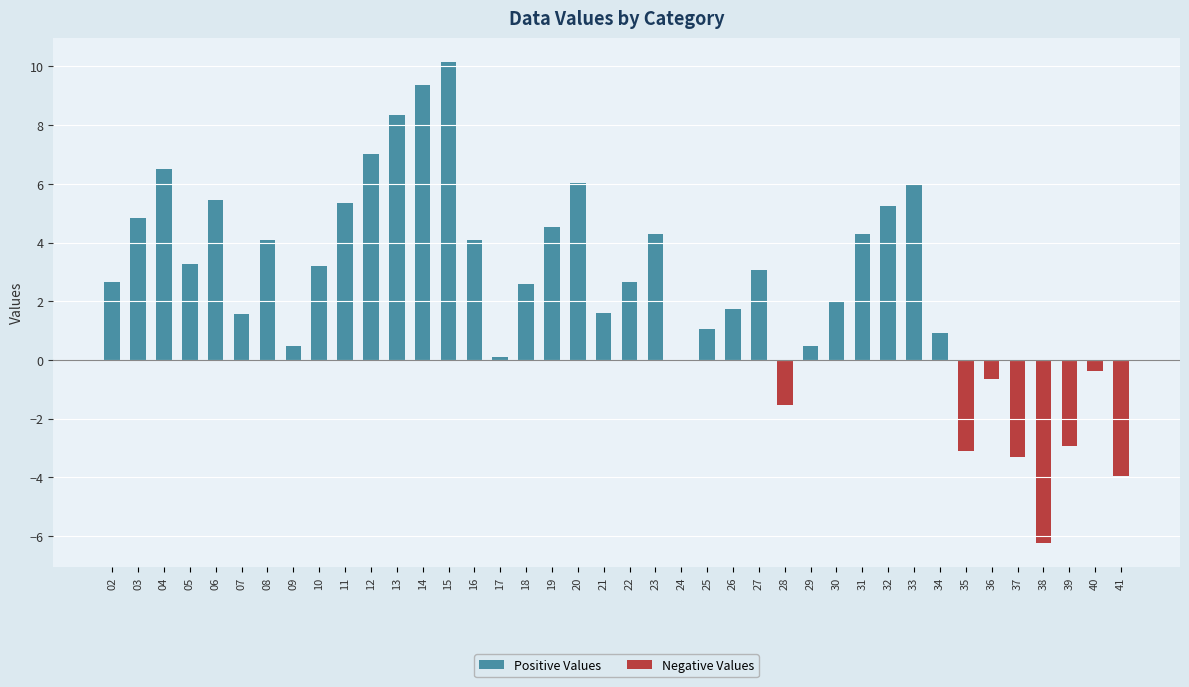

What is the sum of the Negative Values values at 39 and 19?

-2.9